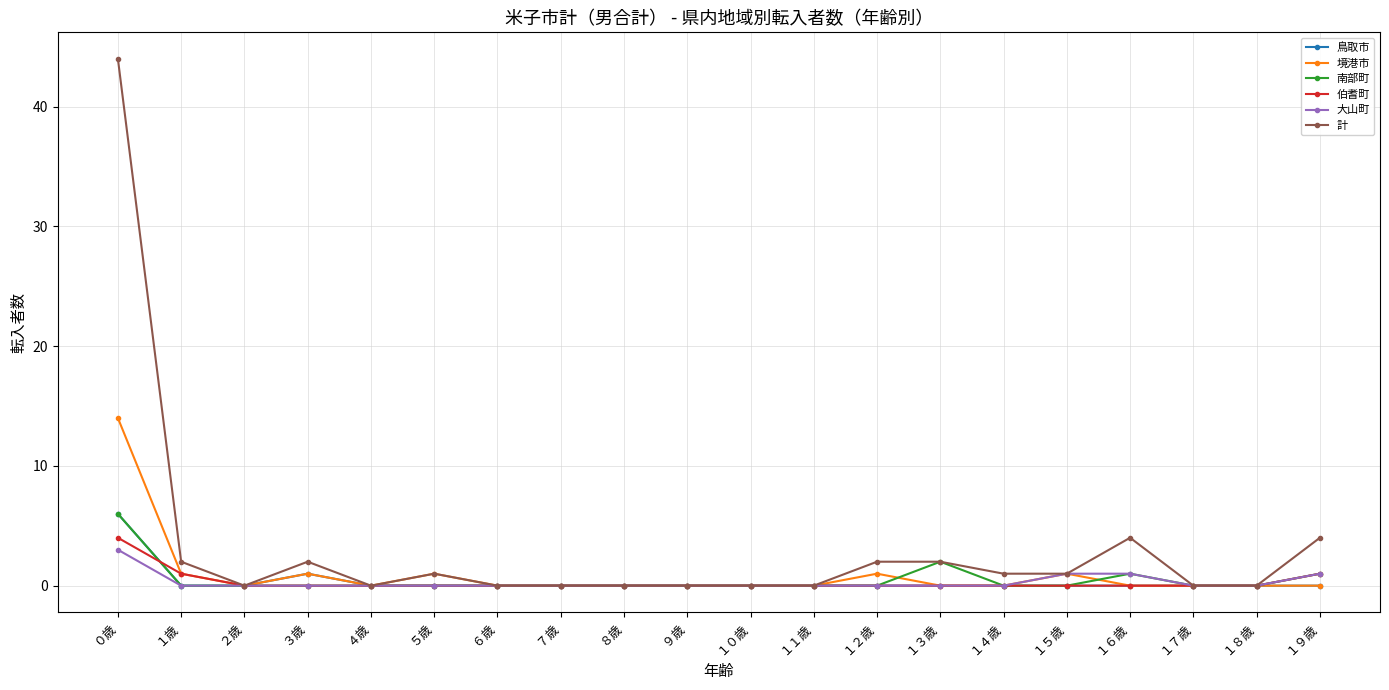

True or false: 南部町 has a value of 0 at ７歳.

True